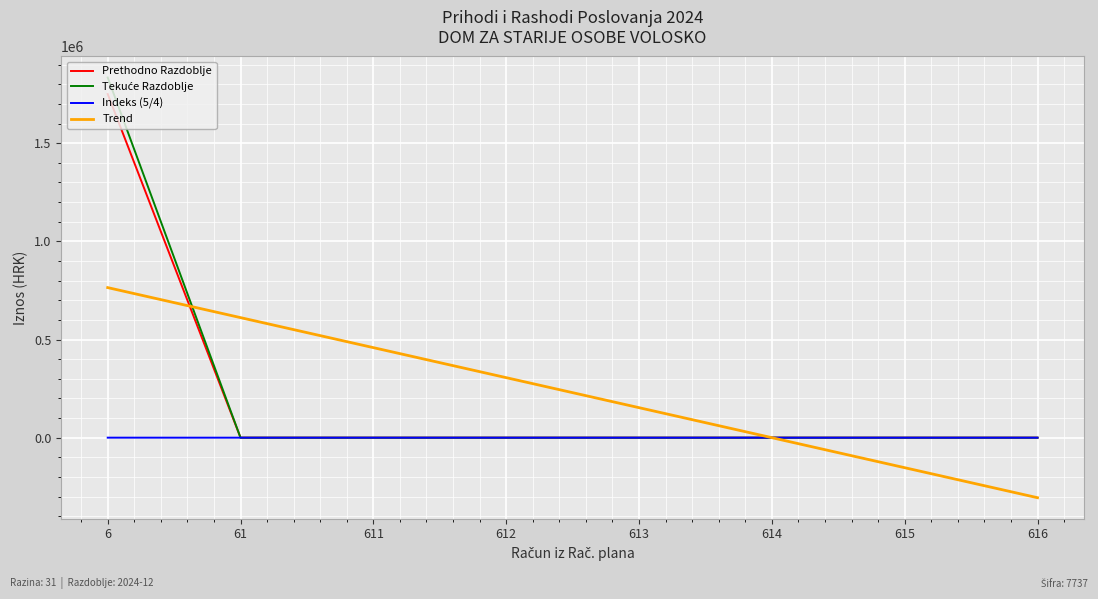

What is the maximum value for Trend?

764301.8